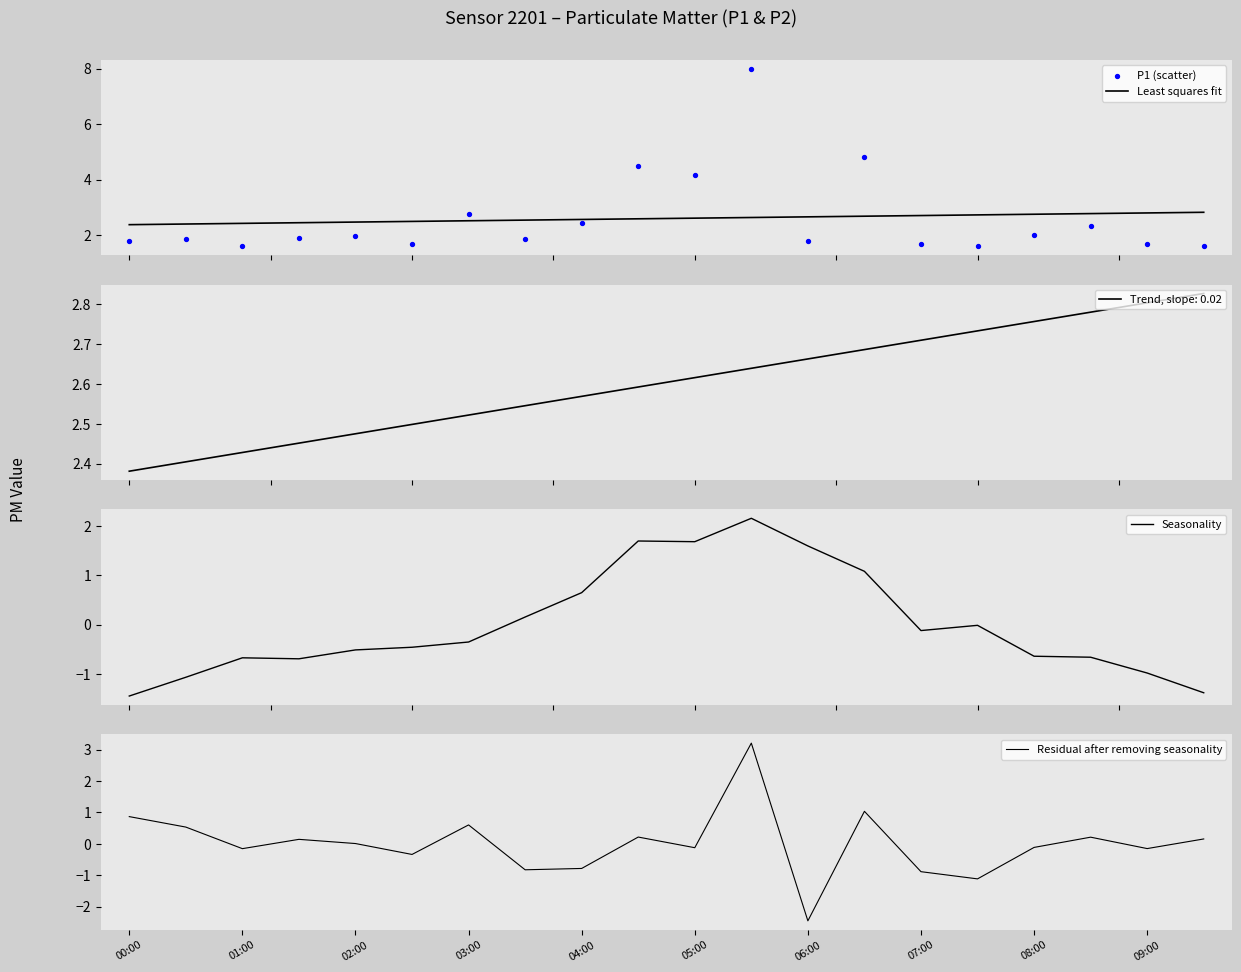

Is the value of Seasonality at 19 greater than the value of P1 (scatter) at 11?

No